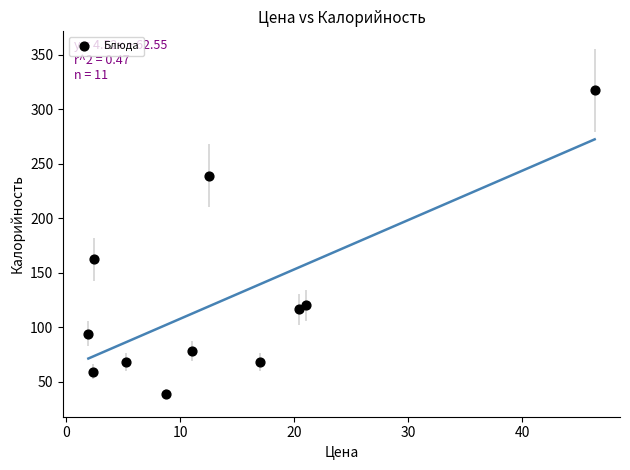

What is the average X value?

13.5